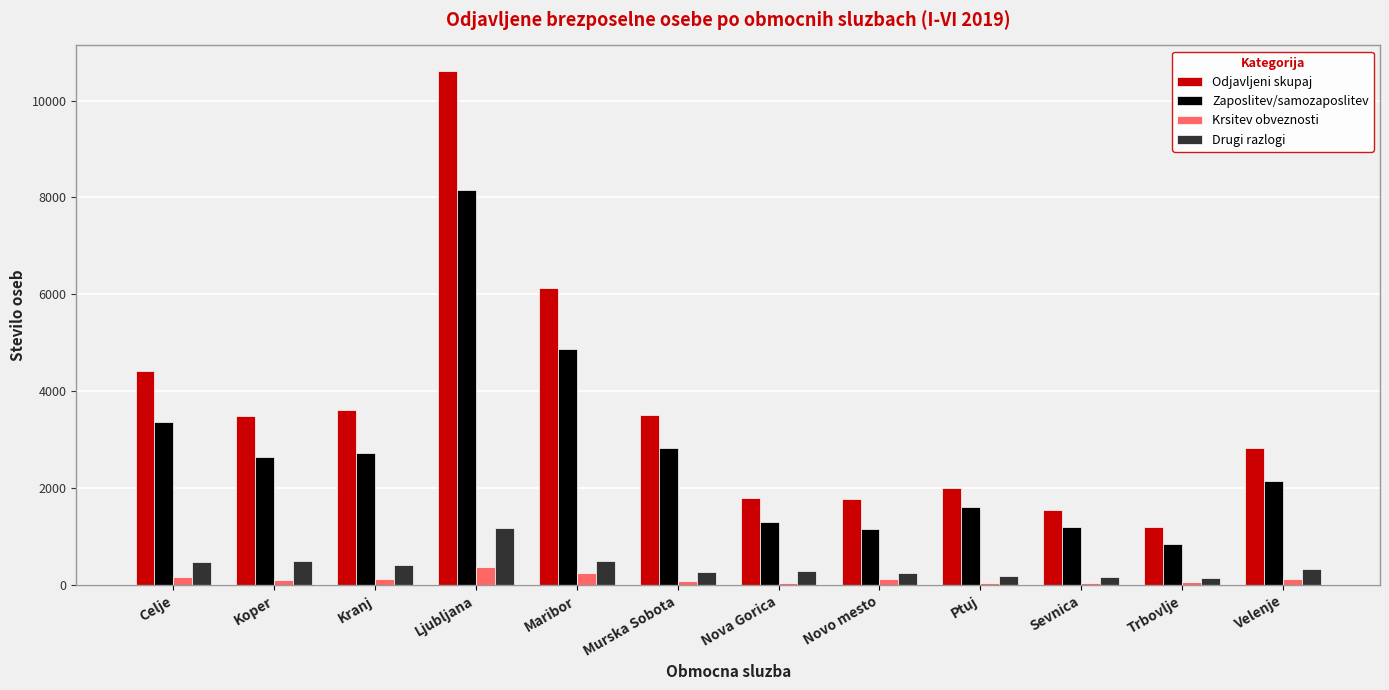

What is the lowest value of the Zaposlitev/samozaposlitev series?

843